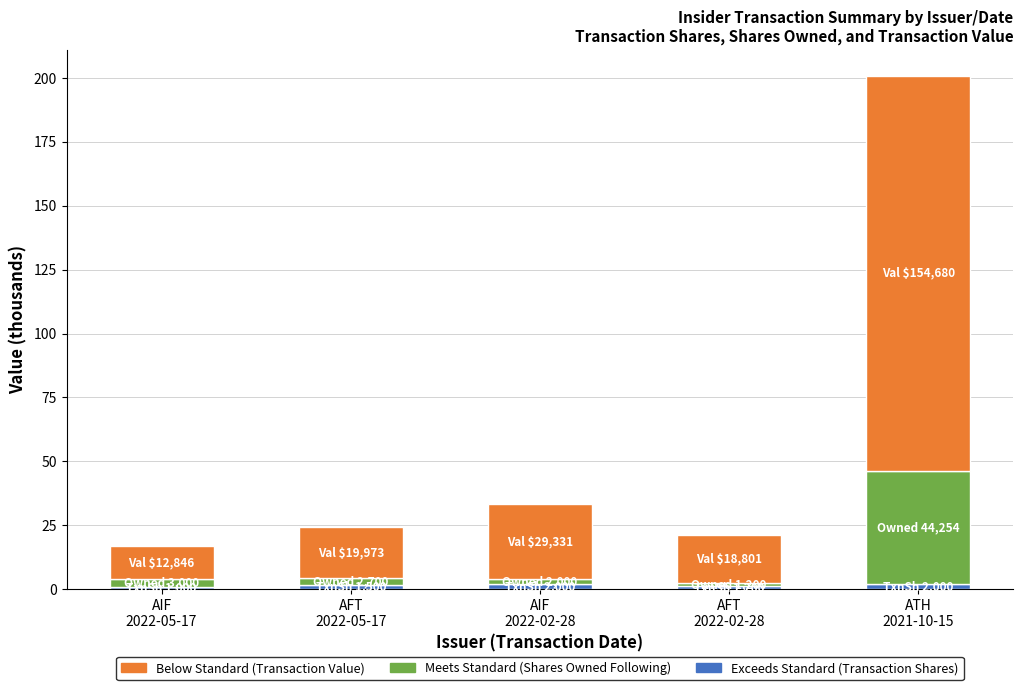

How many categories are shown in the chart?

5